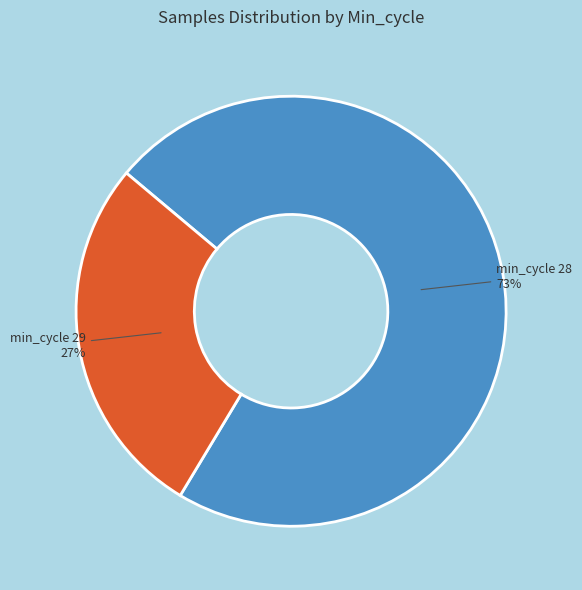

Is there a majority slice in this chart?

Yes